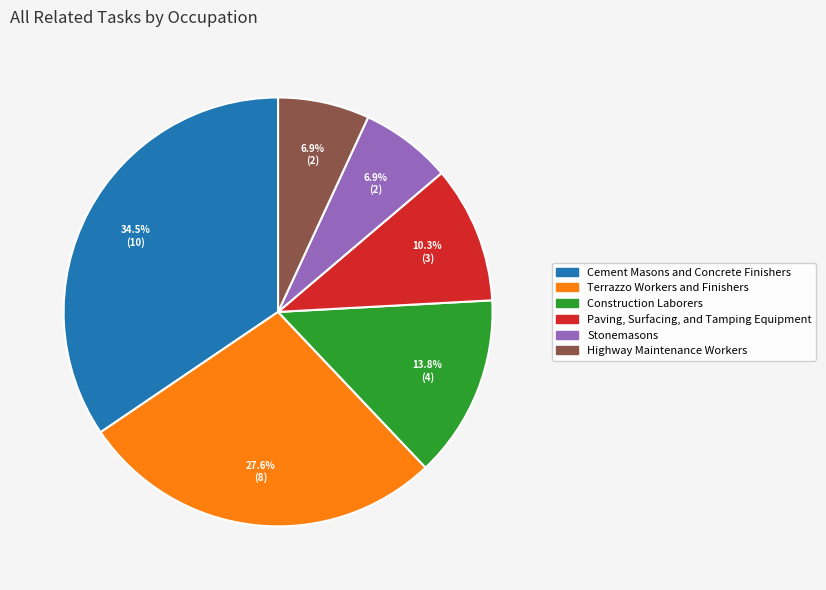

Which has a higher value, Cement Masons and Concrete Finishers or Highway Maintenance Workers?

Cement Masons and Concrete Finishers